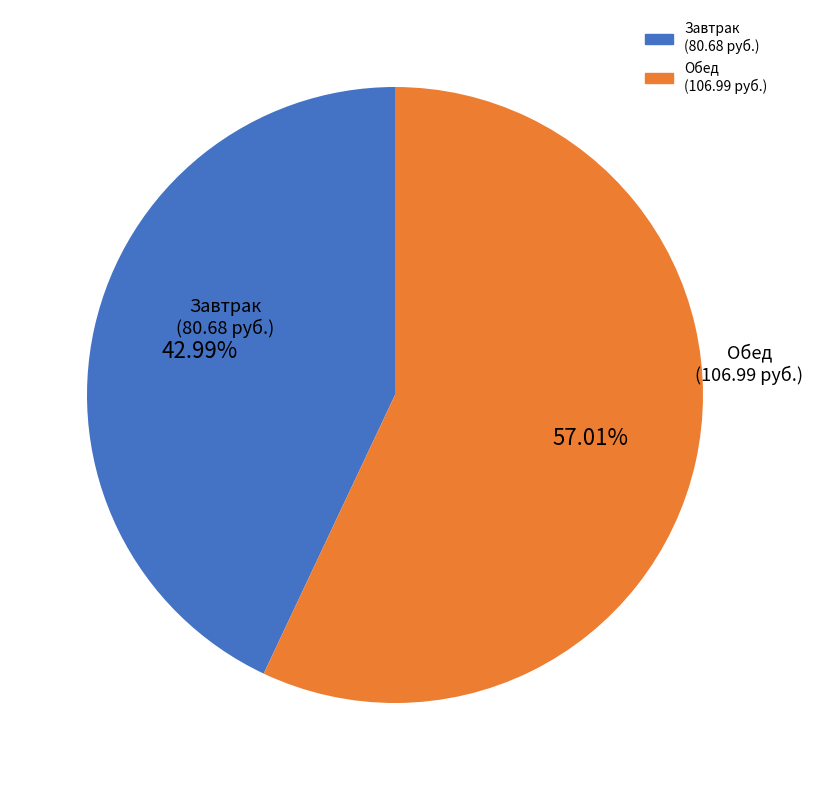

Does any single category account for the majority?

Yes